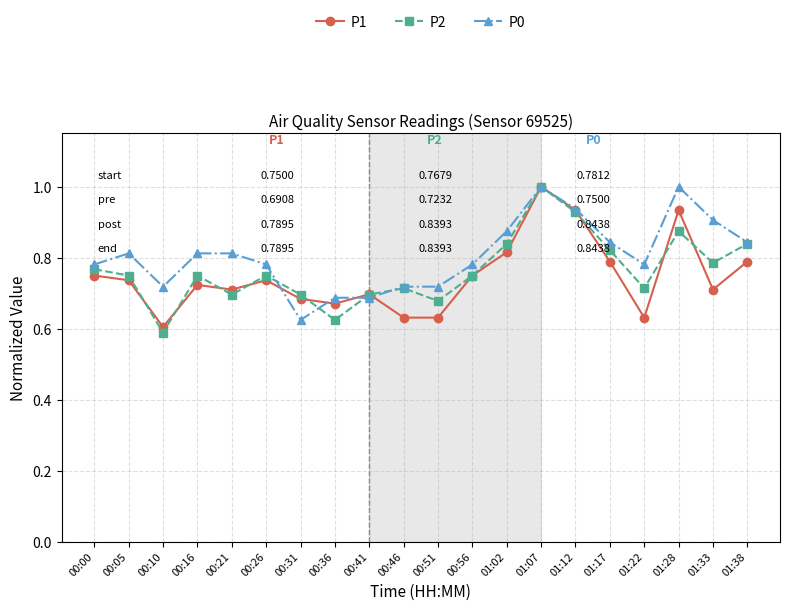

What position from the left is 00:05?

2